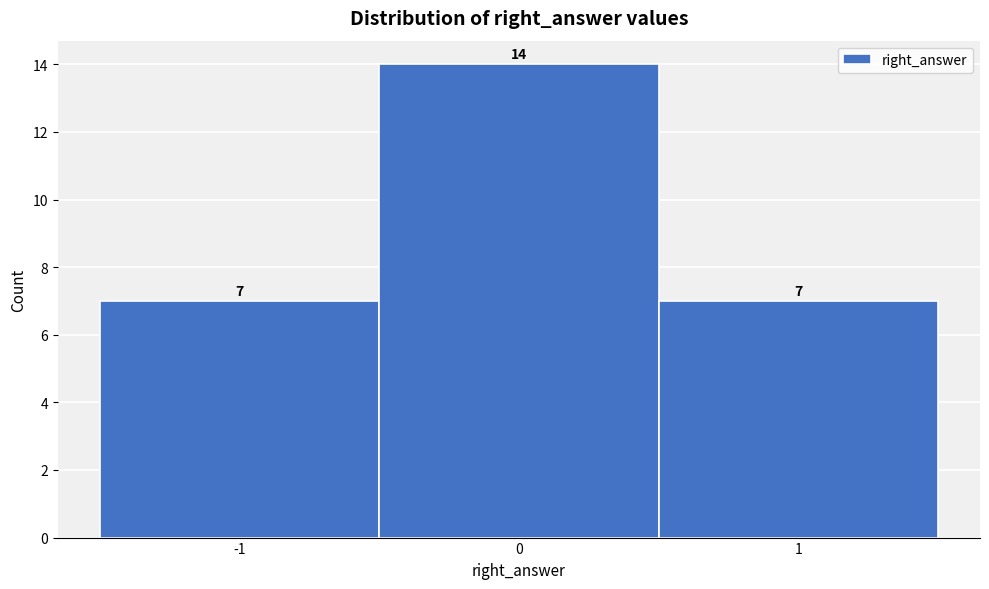

Which range on the x-axis has the tallest bar?

-0.5 to 0.5